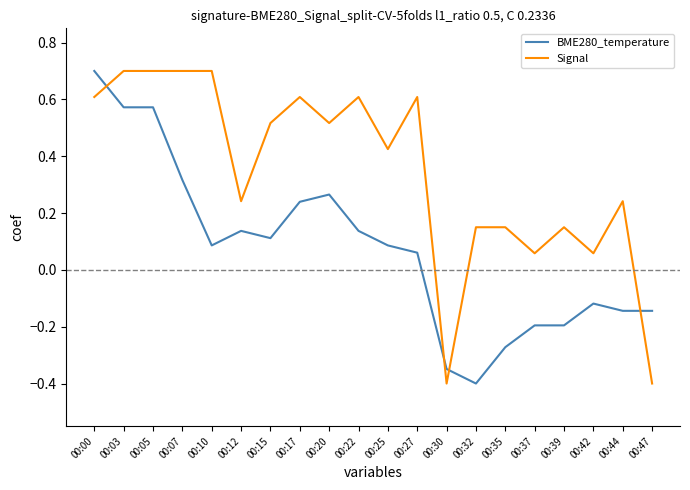

Which category has the highest value in the BME280_temperature series?

00:00